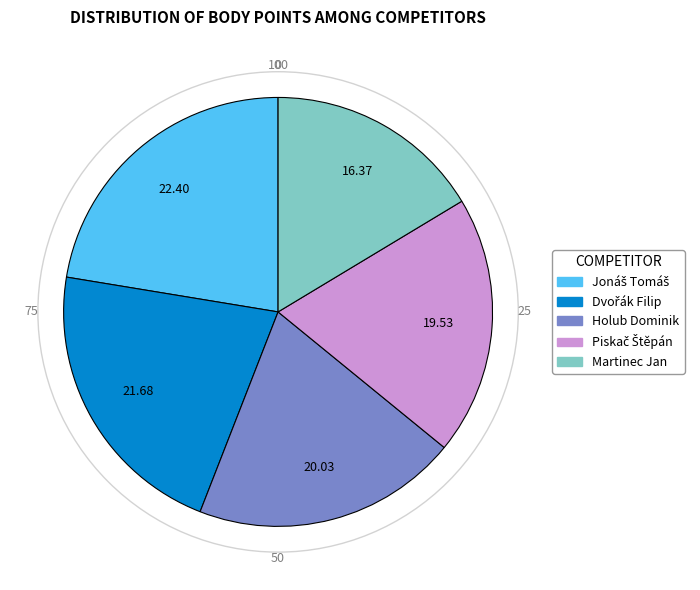

Approximately how many times larger is the value at Holub Dominik compared to Martinec Jan?

1.2